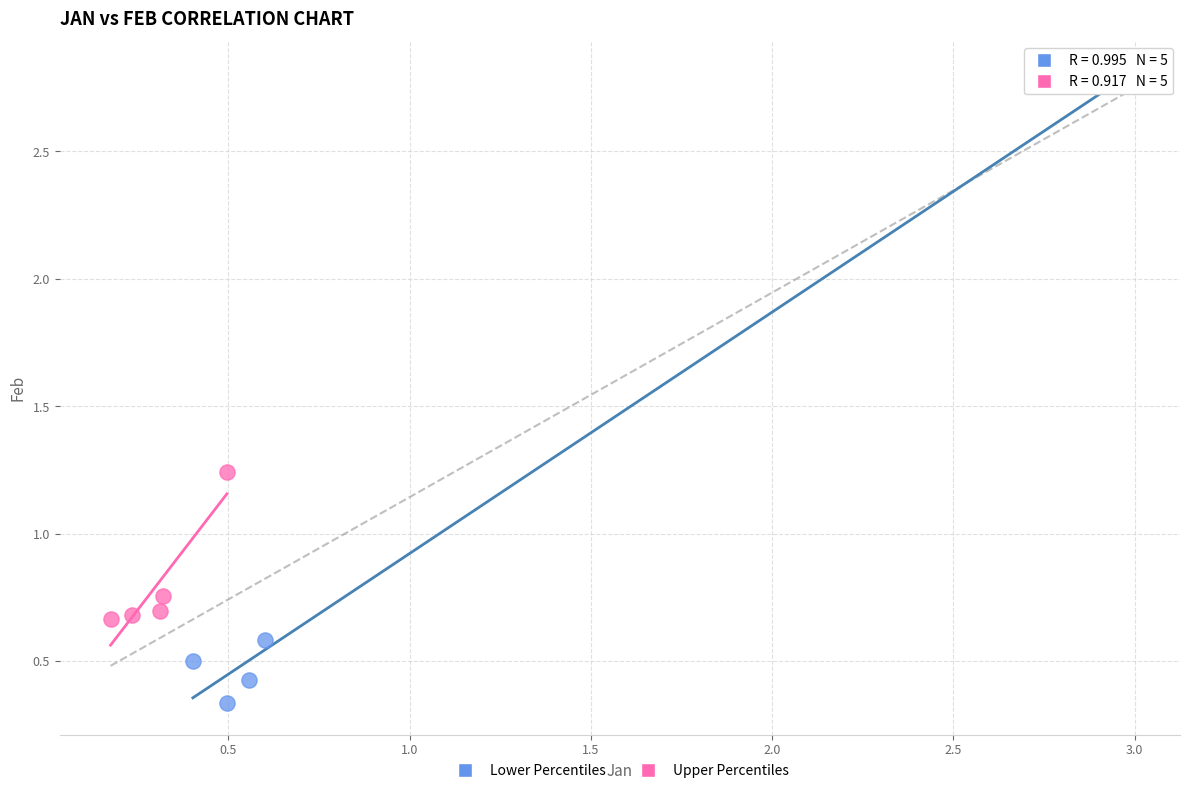

Which series has the widest spread of Y values?

Lower Percentiles